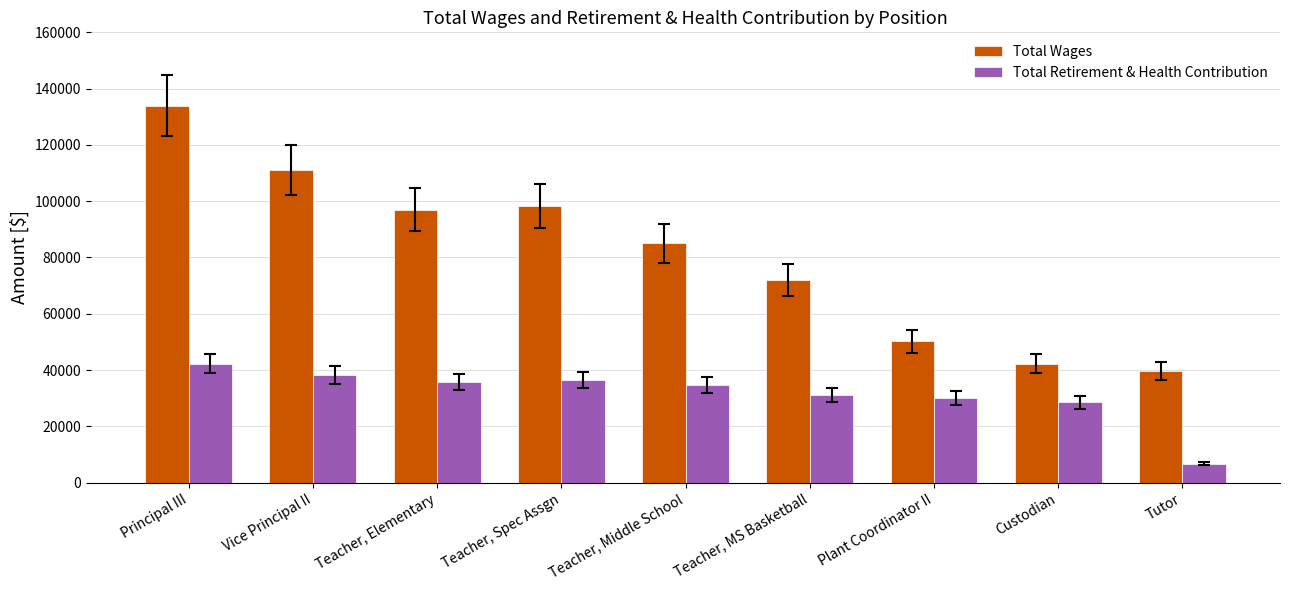

How many data points does each series have?

9